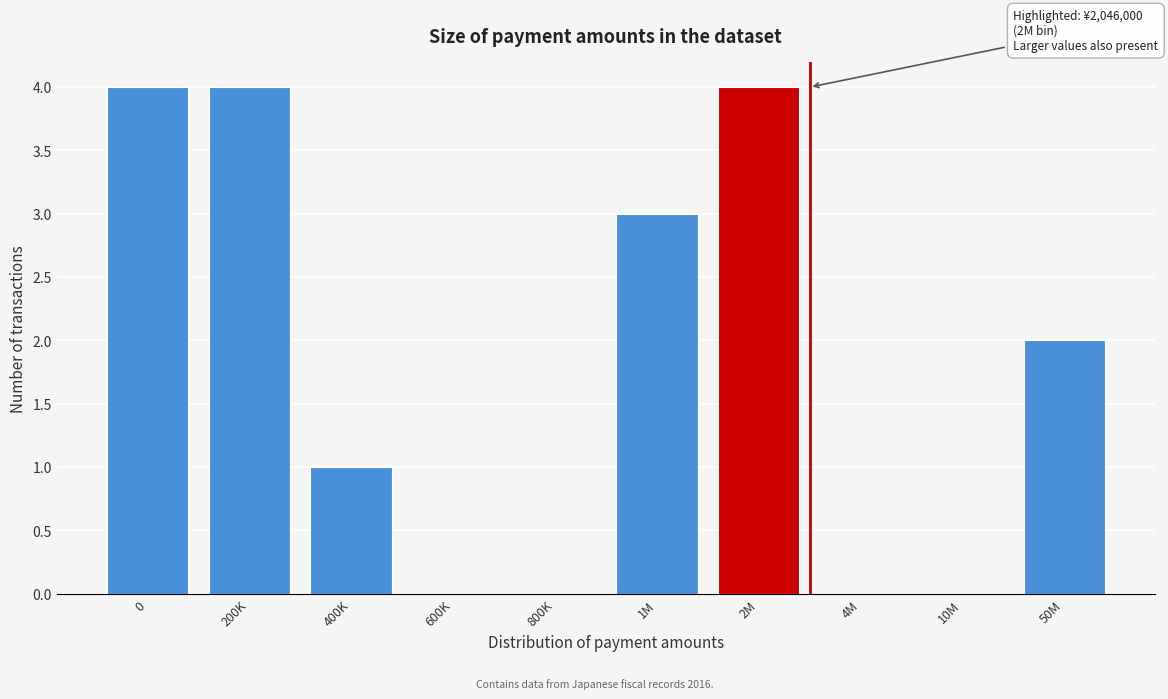

Reading left to right, extract all data points from this chart.

0=4	200K=4	400K=1	600K=0	800K=0	1M=3	2M=4	4M=0	10M=0	50M=2